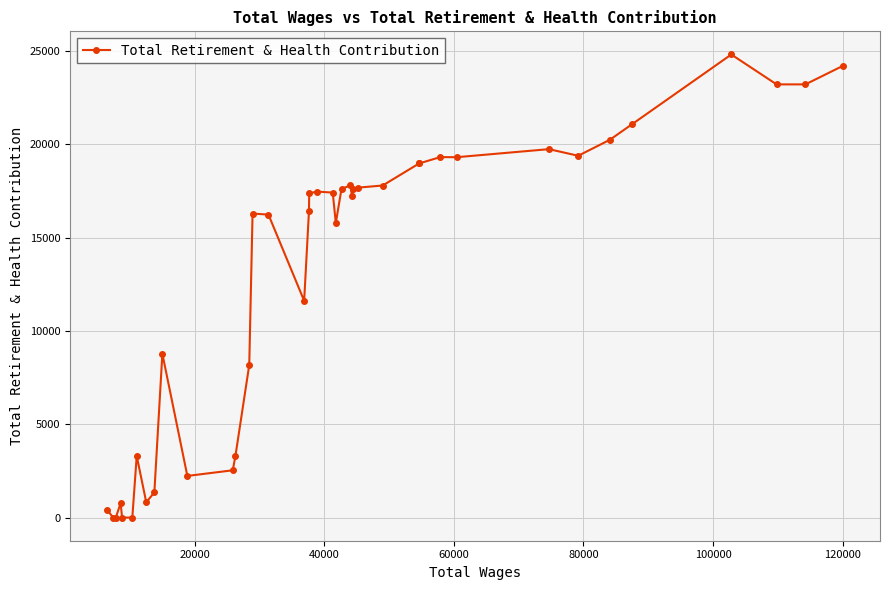

What is the average value?

12957